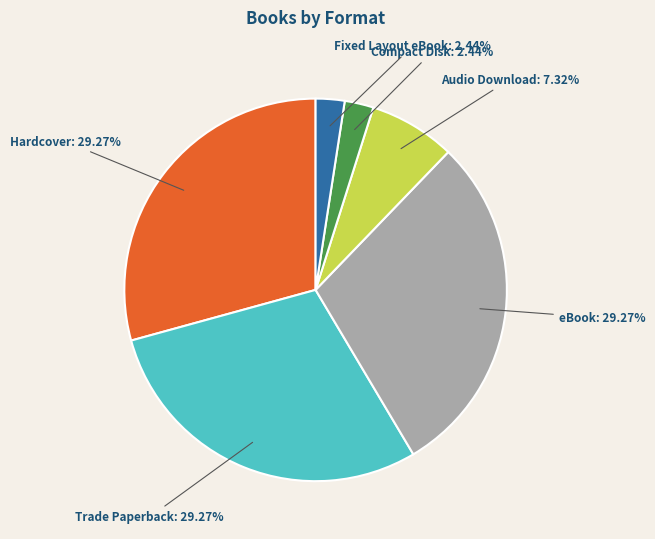

What is the ratio of the value at Audio Download to the value at eBook?

0.3